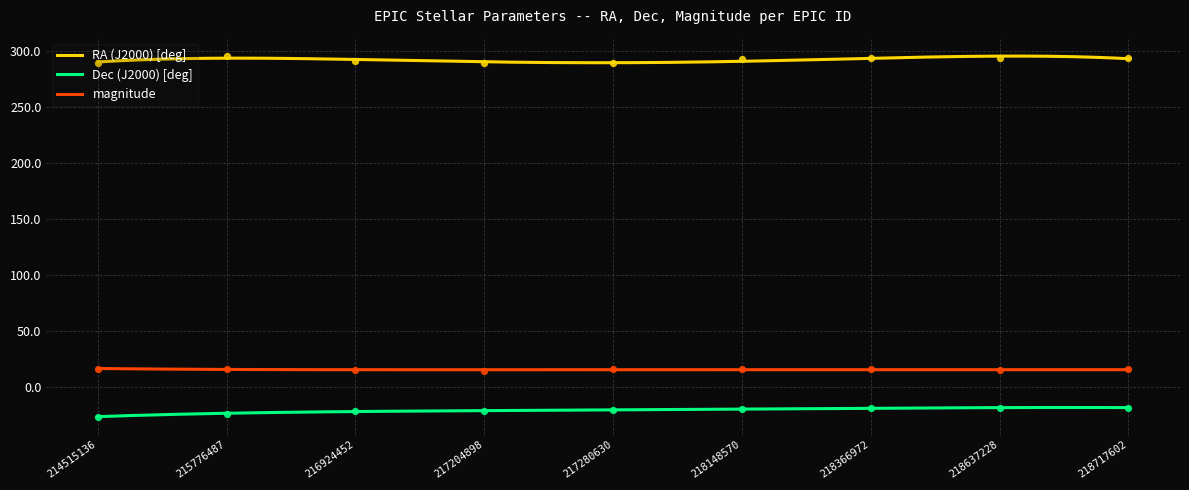

Which series contains the highest Y value?

RA (J2000) [deg]